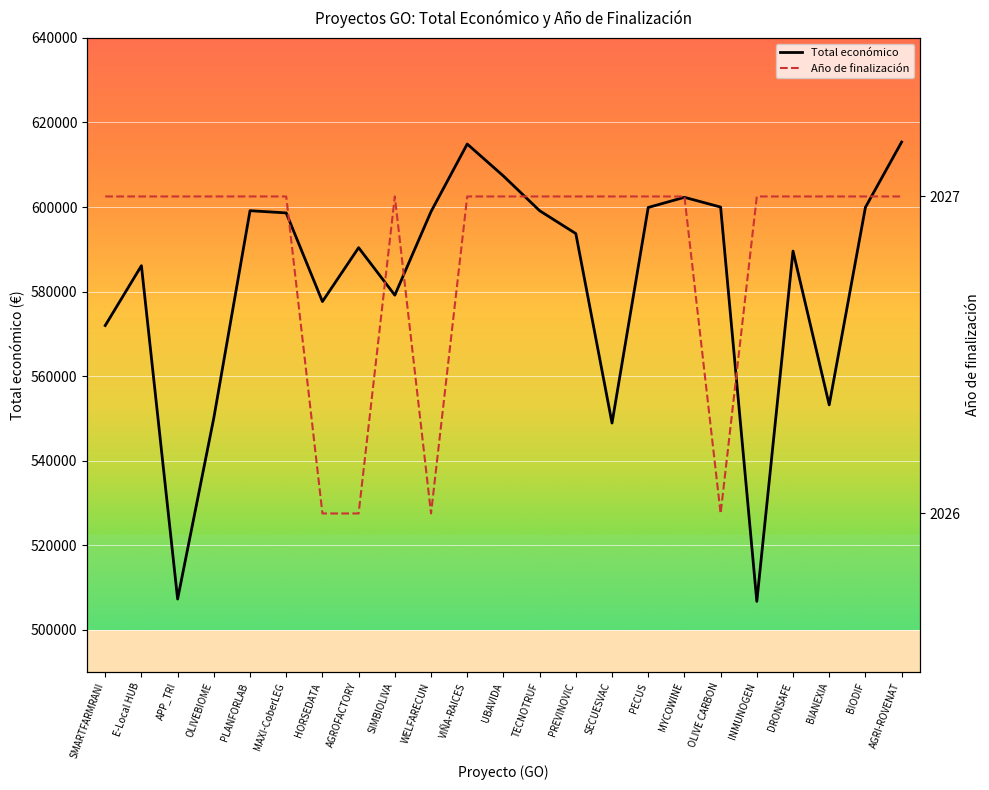

Rank the series at APP_TRI from lowest to highest value.

Año de finalización, Total económico